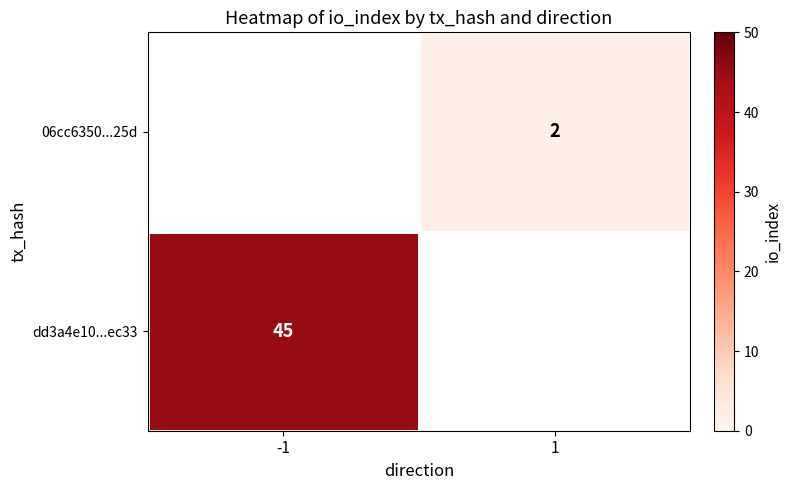

True or false: dd3a4e10...ec33 has a value of 26.9 at -1.

False